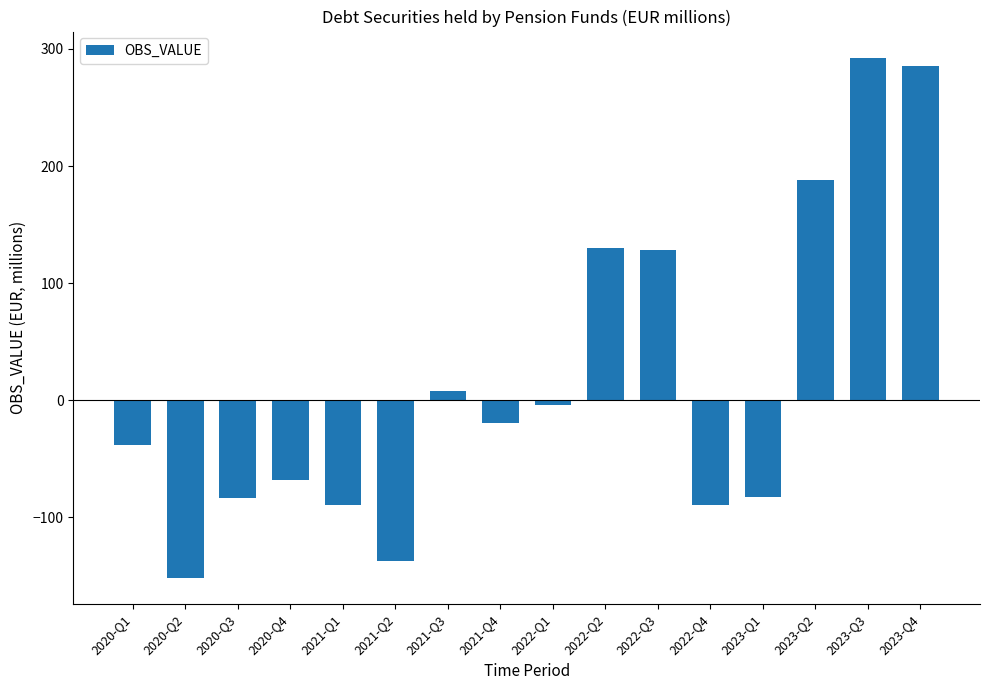

What is the label of the 6th bar from the left?

2021-Q2